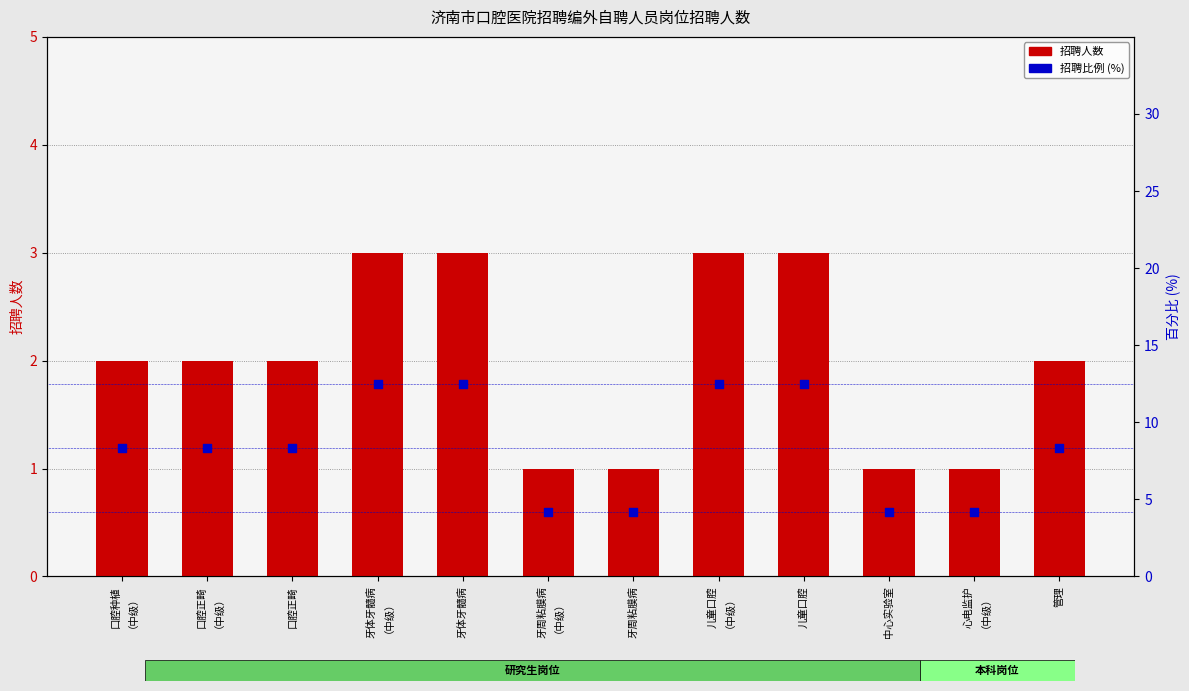

What is the total value across all series at 牙体牙髓病
（中级）?

15.5